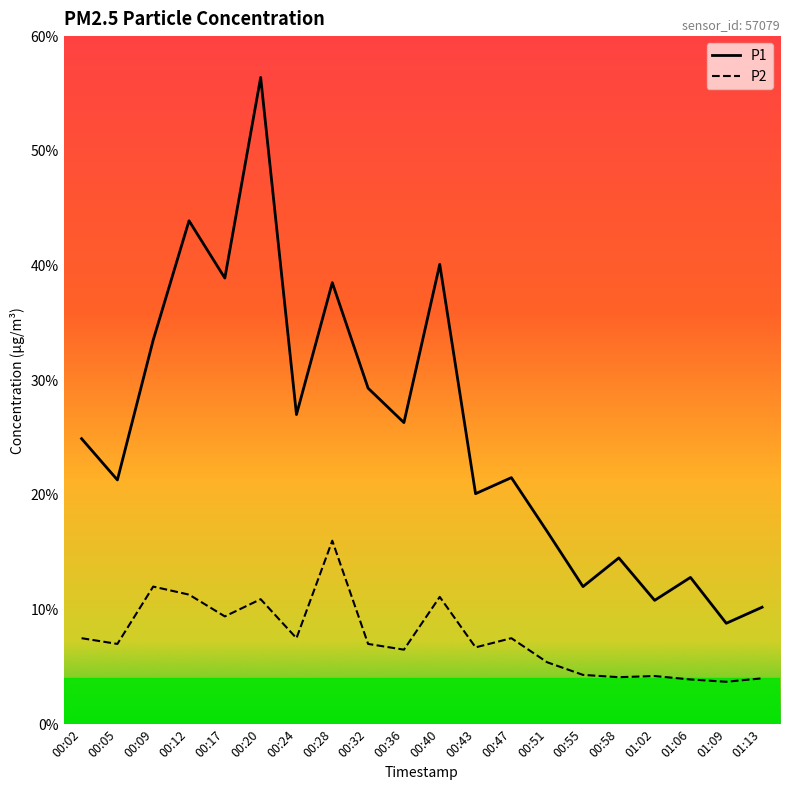

What is the sum of all P2 values?

150.0